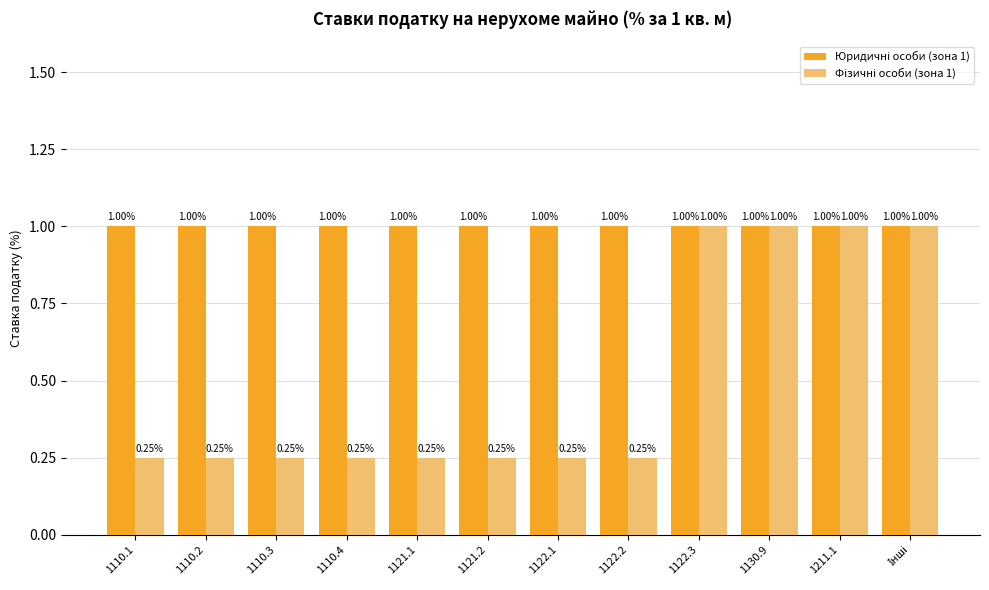

Are the bars horizontal?

No